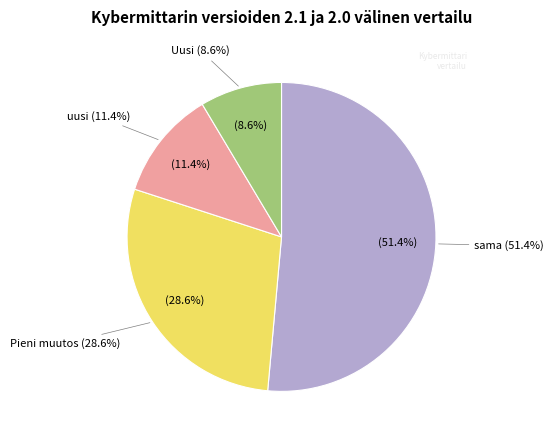

Rank the categories by value from highest to lowest.

sama, Pieni muutos, uusi, Uusi